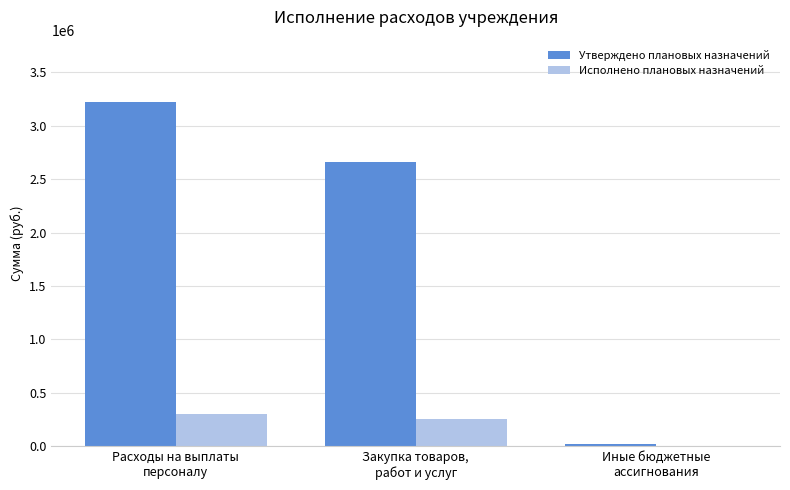

What is the maximum value shown in the chart?

3223800.0